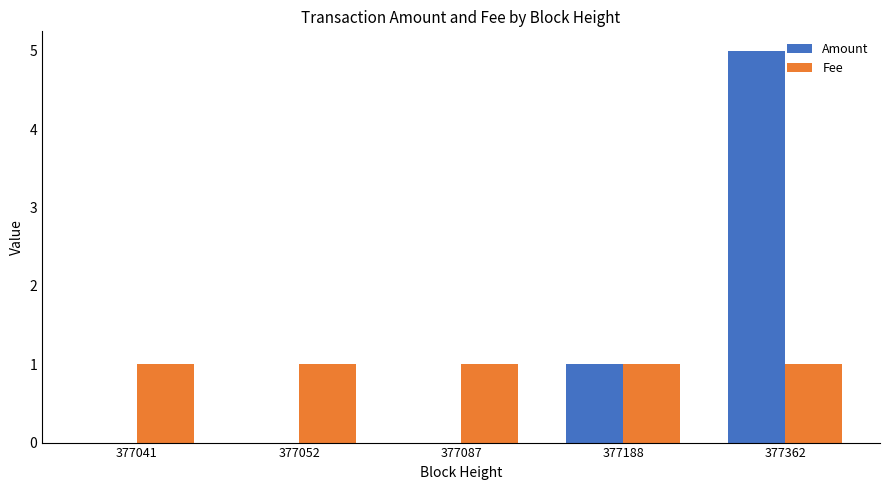

Where is Amount nearest to the value 2?

377188